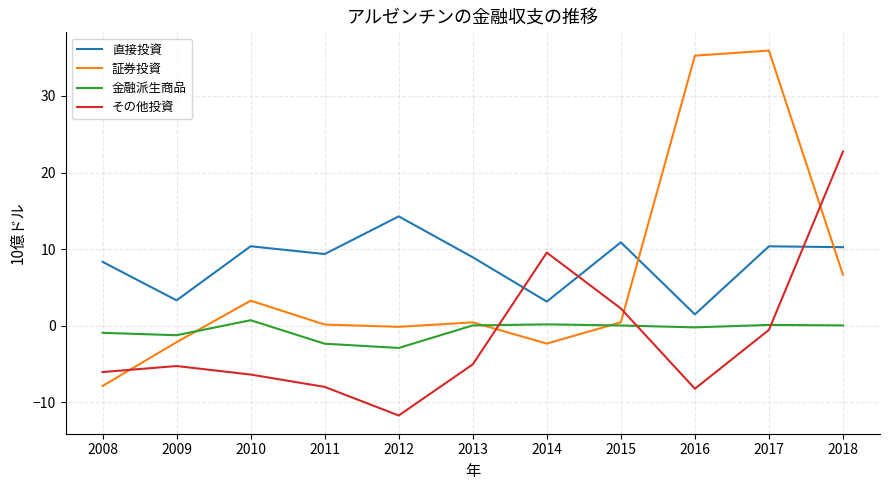

At which category is the sum across all series the highest?

2017